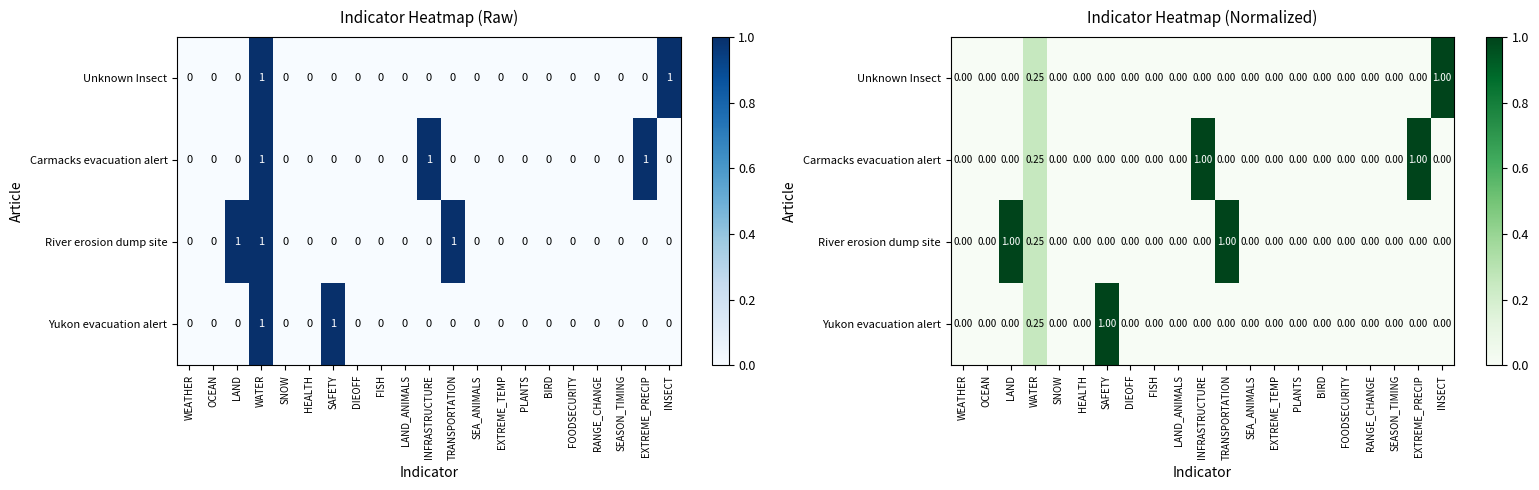

Which category has the lowest value in the Carmacks evacuation alert series?

WEATHER